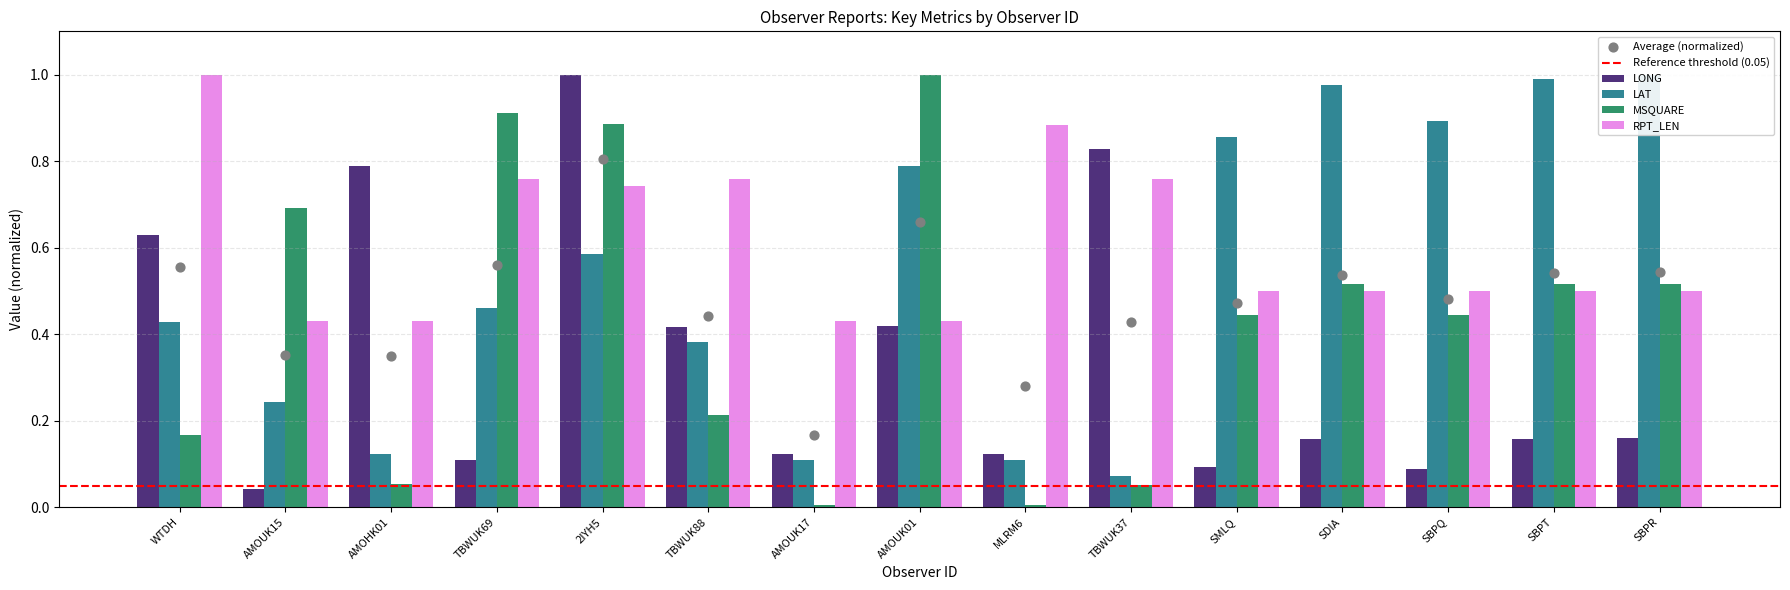

Which series contains the highest Y value?

LONG